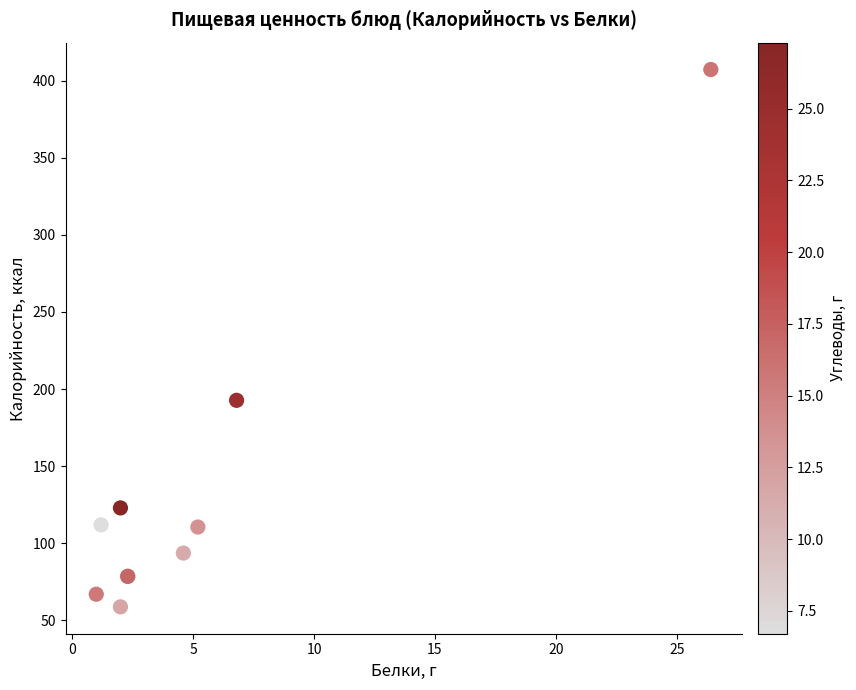

What Y value in the scatter plot is closest to 233?

192.7